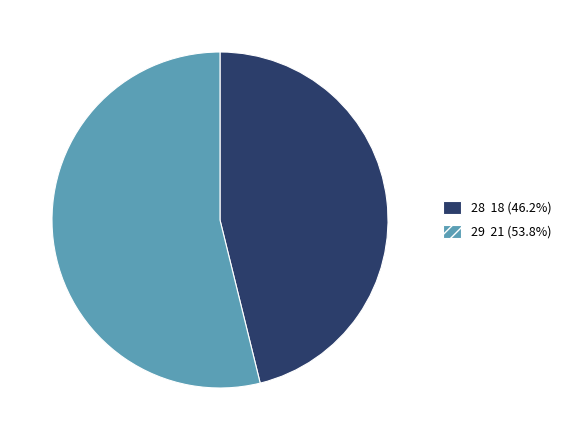

Which has a higher value, 28 or 29?

29